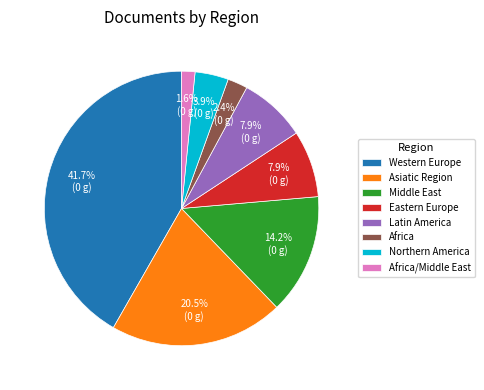

Which has a higher value, Africa or Northern America?

Northern America